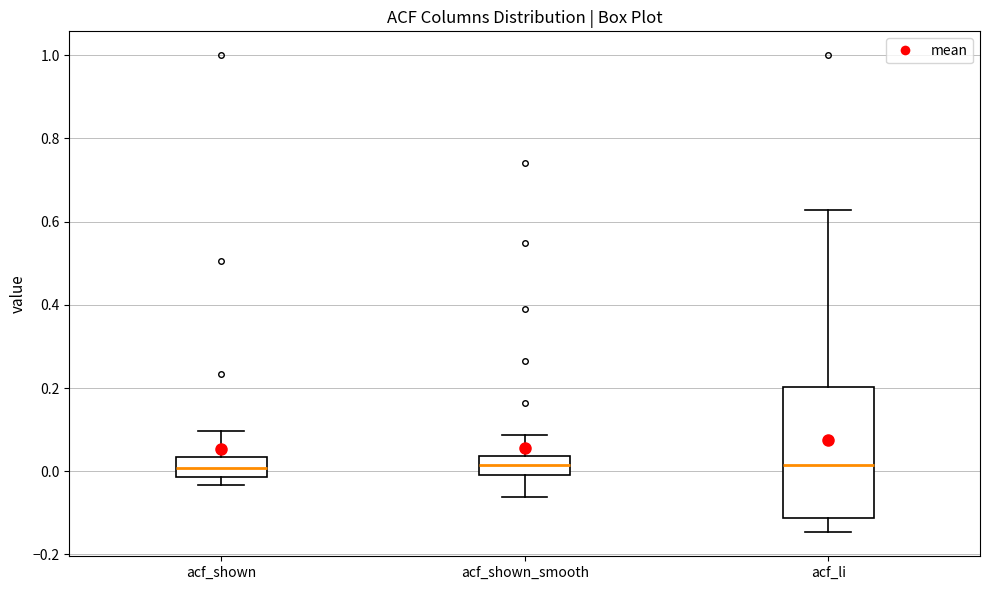

Where is the lower edge of the box for acf_shown_smooth on the y-axis? The values are not printed on the chart, so give them approximately, as read against the axis.

0.00